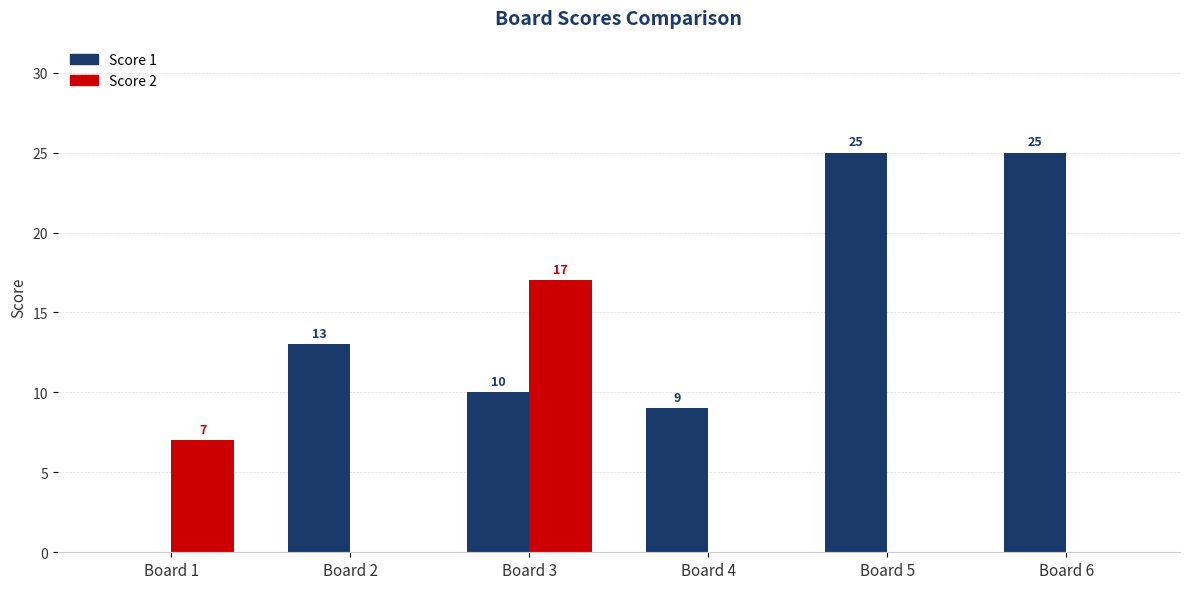

What is the average value of the Score 1 series?

14